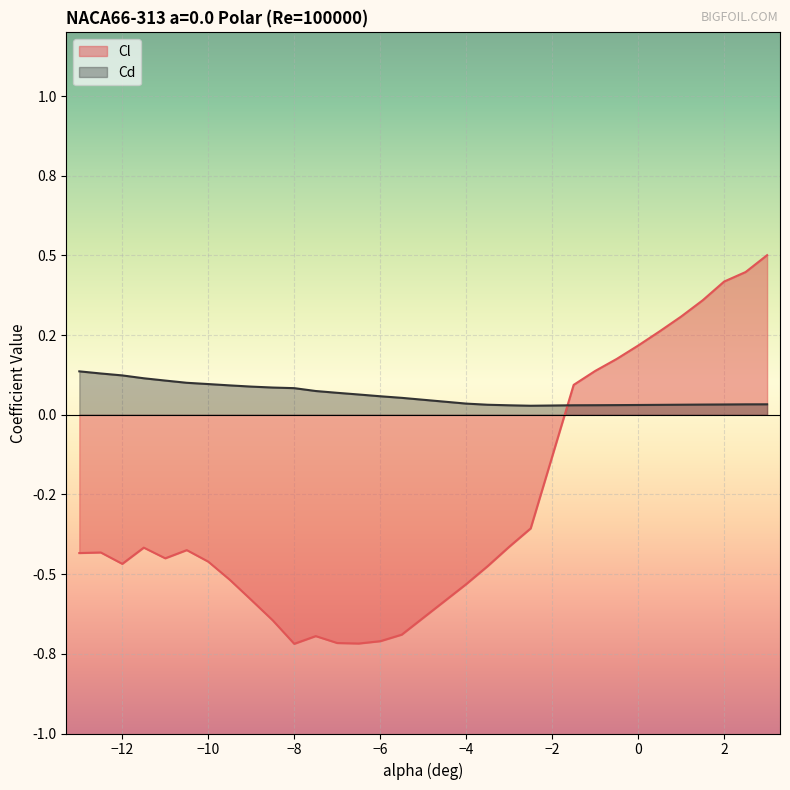

What is the highest value of the Cd series?

0.1